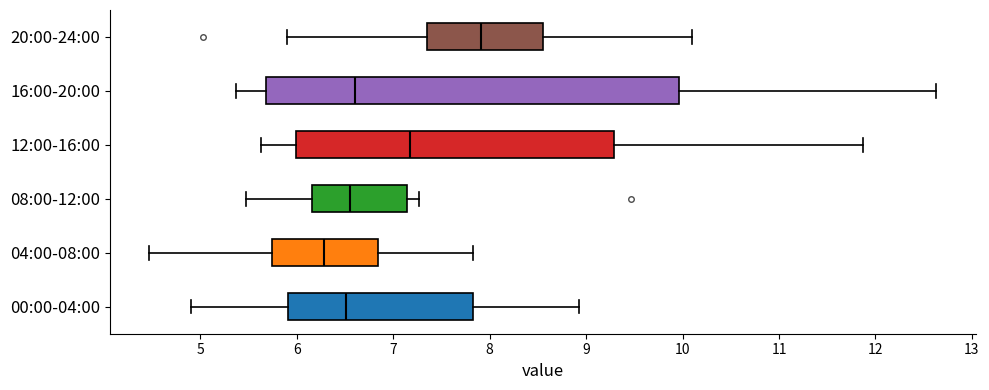

Which box has the furthest to the left median line?

04:00-08:00